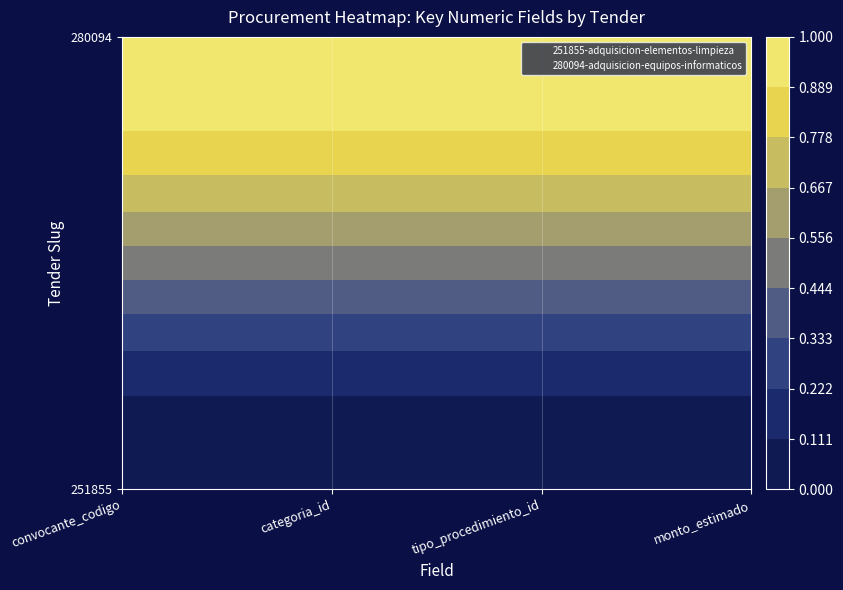

At which category is the sum across all series the highest?

convocante_codigo